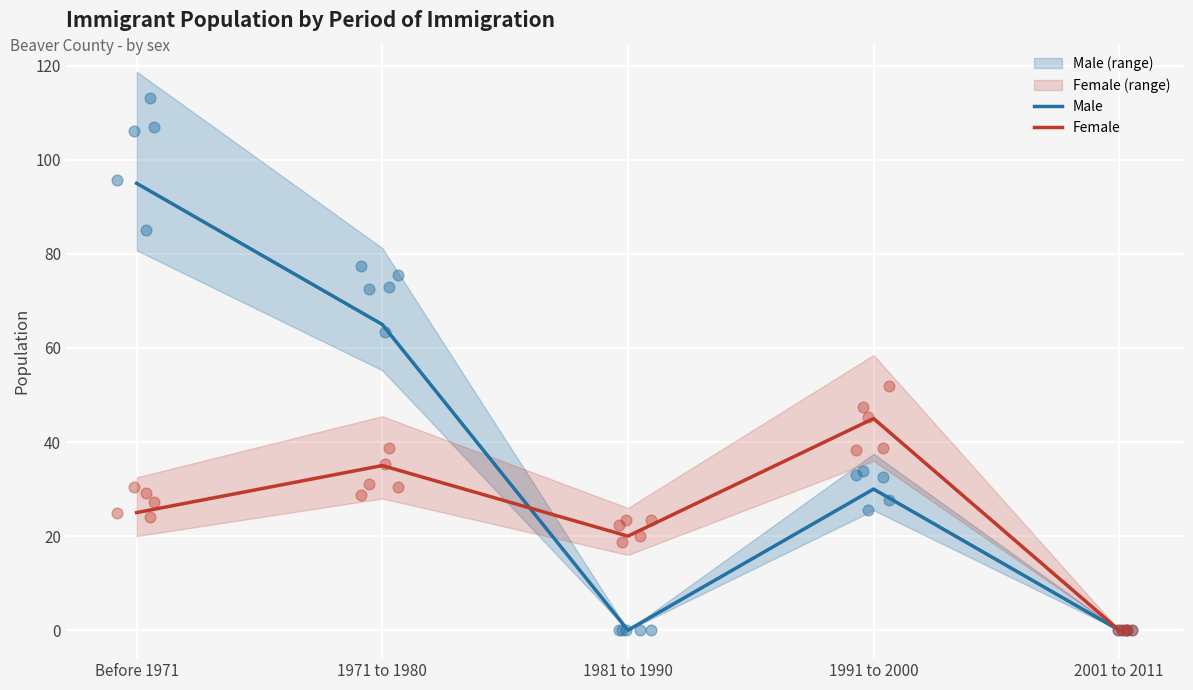

What are all the series names shown in the legend?

Male, Female